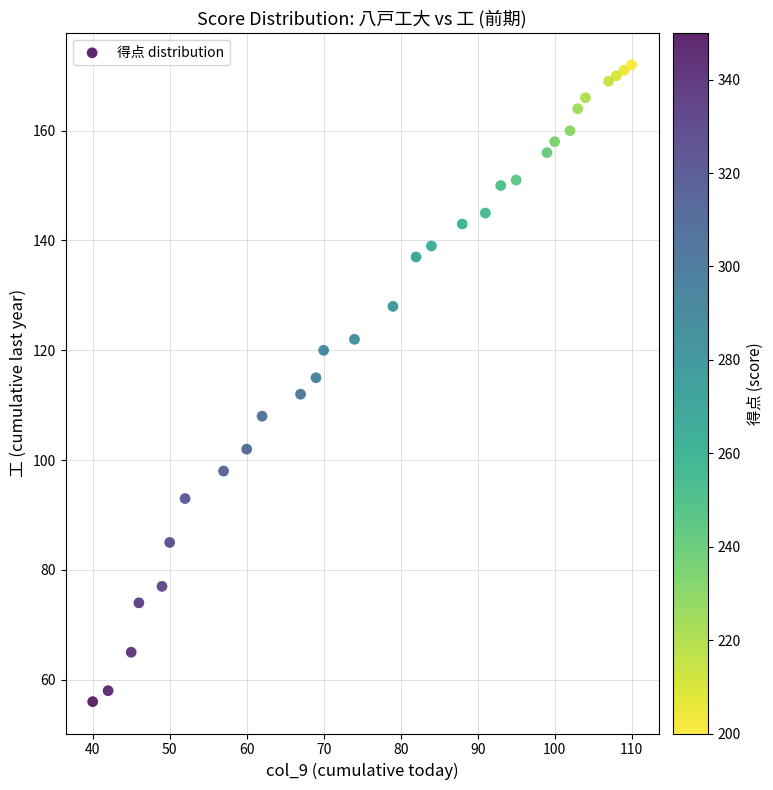

What is the range of Y values (max minus min)?

116